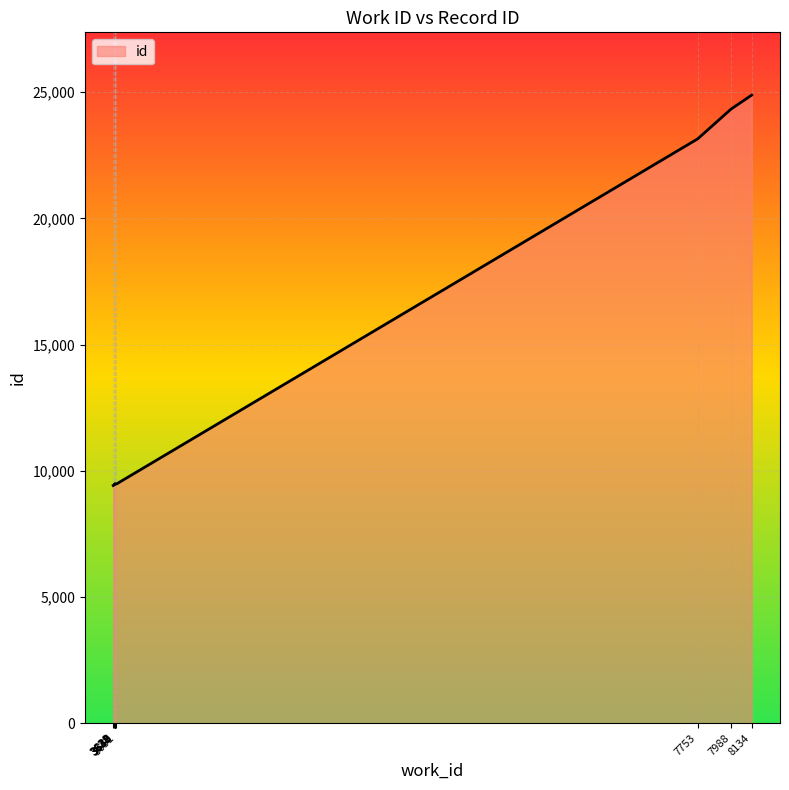

What is the difference between the second highest and minimum values?

14914